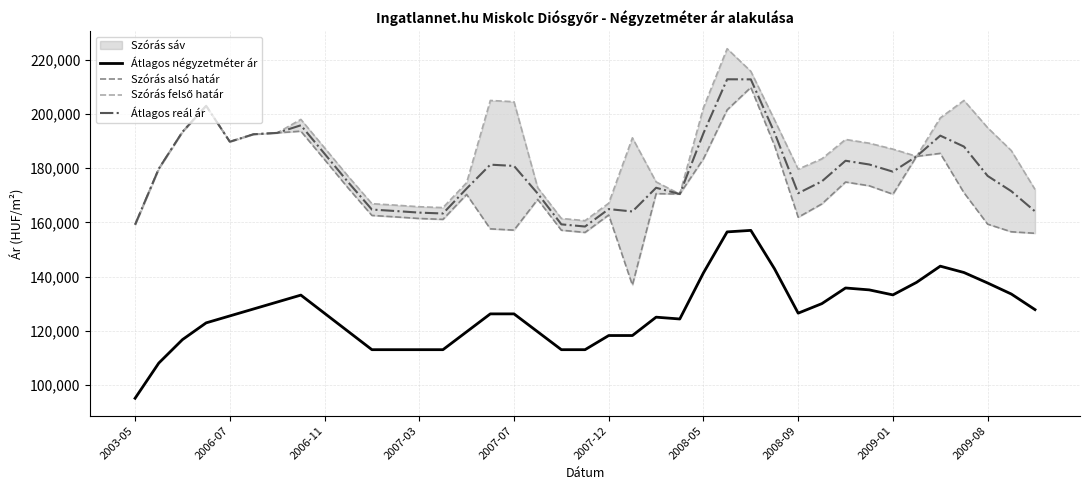

What is the minimum value for Átlagos négyzetméter ár?

95081